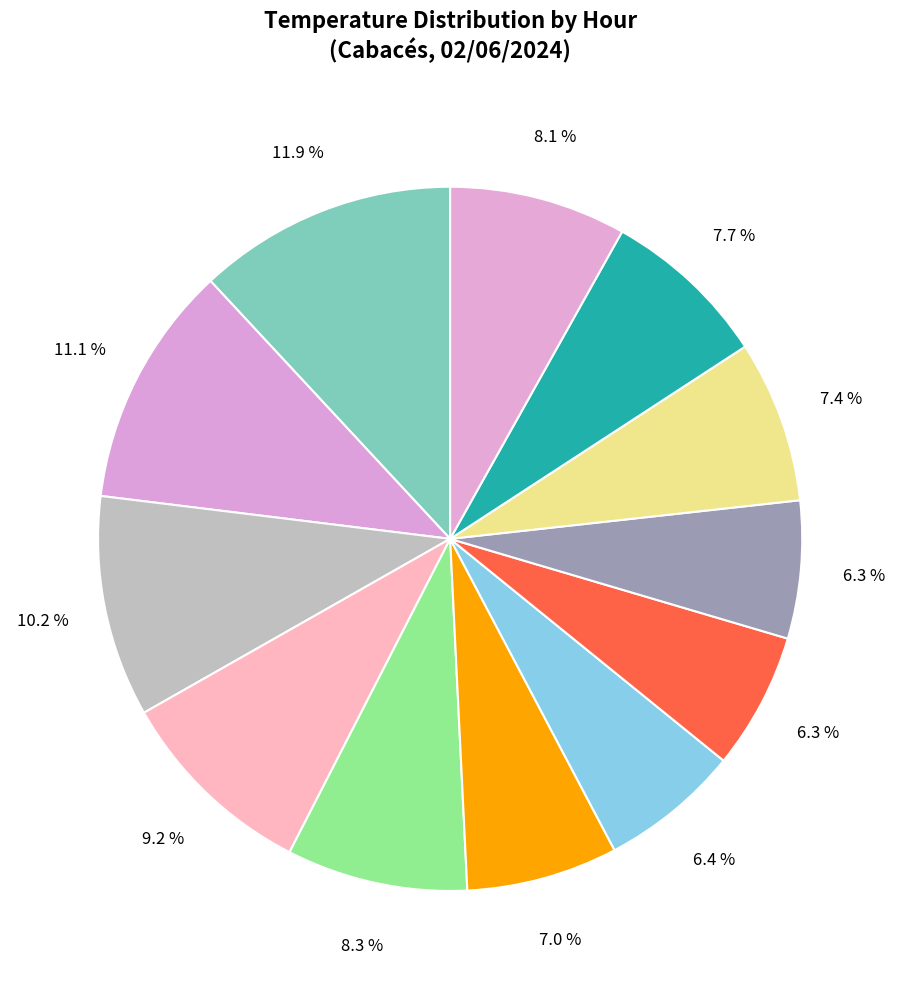

How many segments does this pie chart have?

12